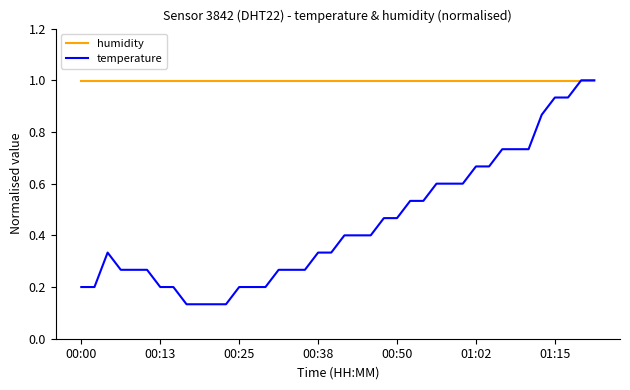

Which series has the largest range (max minus min)?

temperature